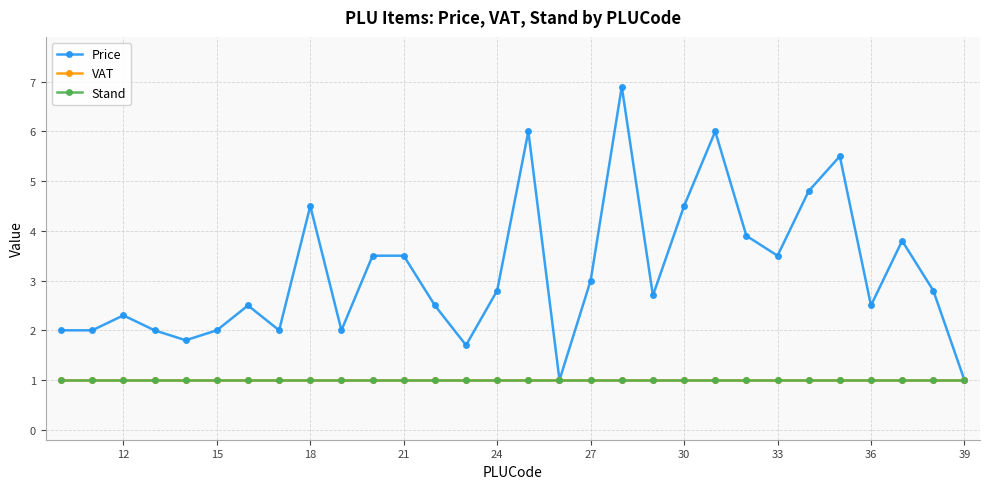

True or false: Price and Stand cross at least once.

False